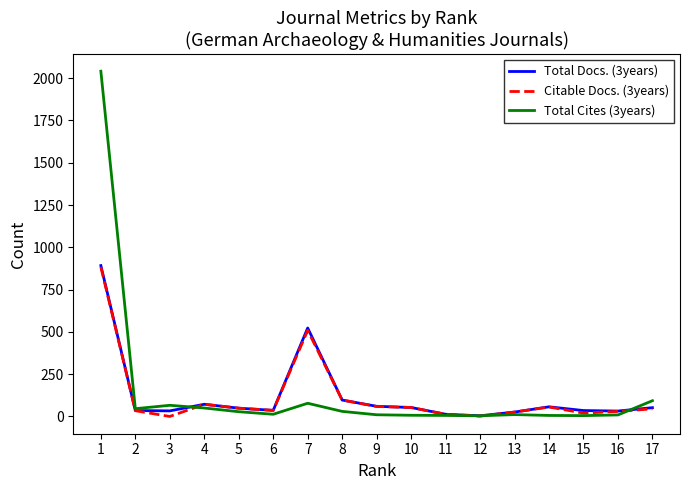

Which series has the largest range (max minus min)?

Total Cites (3years)